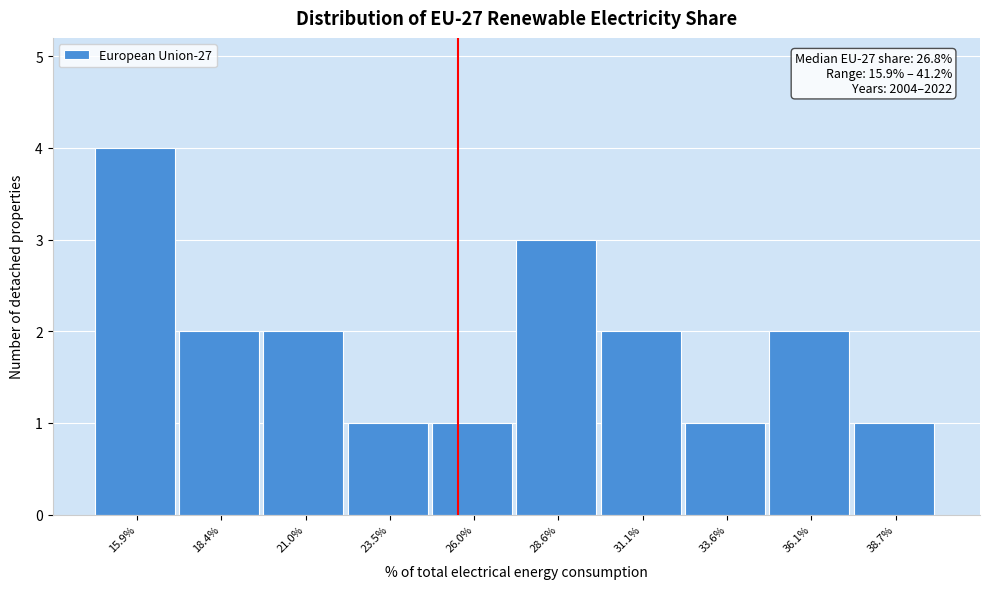

Reading left to right, transcribe all the data shown in this chart.

15.9%=4	18.4%=2	21.0%=2	23.5%=1	26.0%=1	28.6%=3	31.1%=2	33.6%=1	36.1%=2	38.7%=1